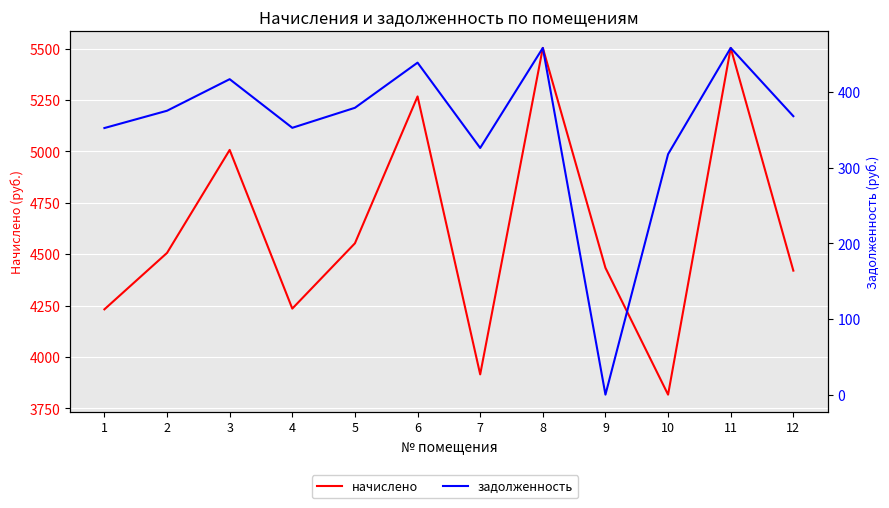

What is the difference between the maximum and minimum values in the начислено series?

1686.7